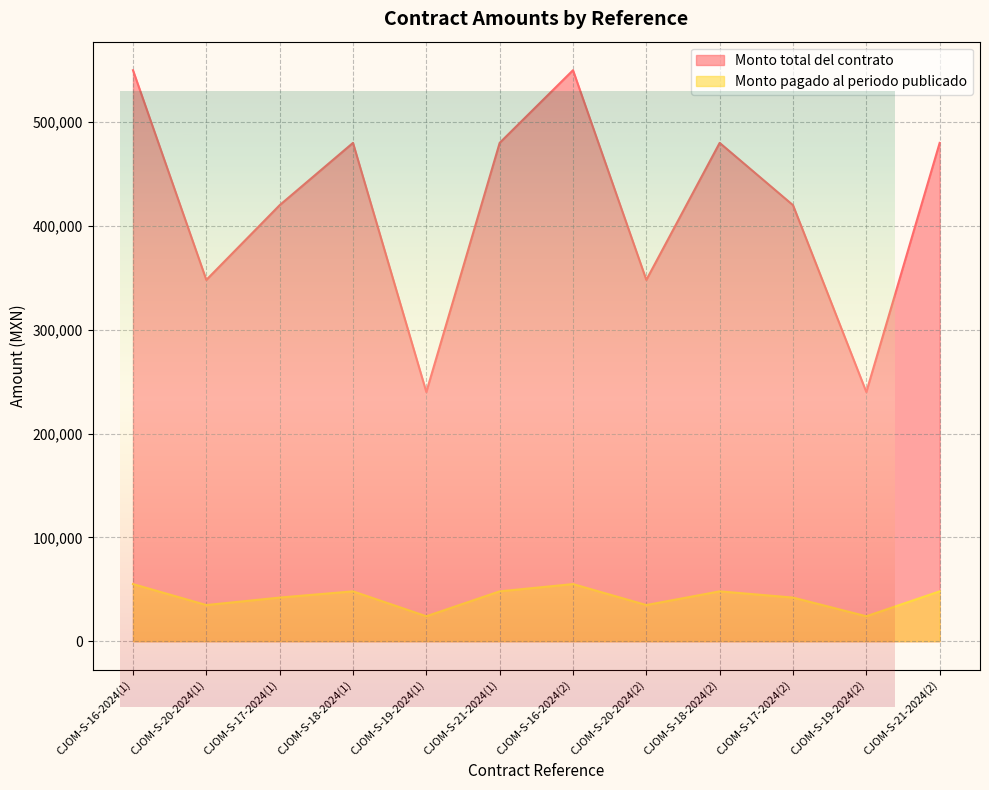

How many data points in Monto total del contrato are less than 480000?

6